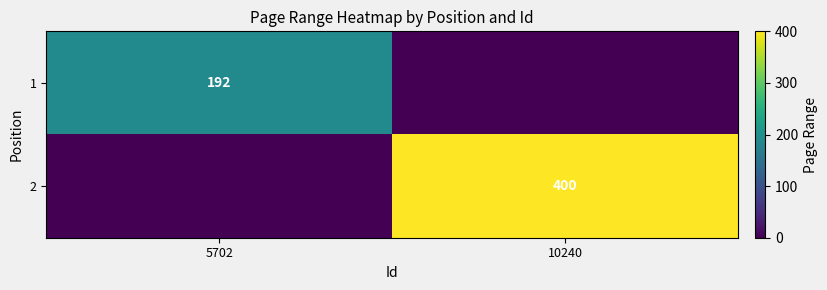

The value of 1 at 5702 is 192. True or false?

True